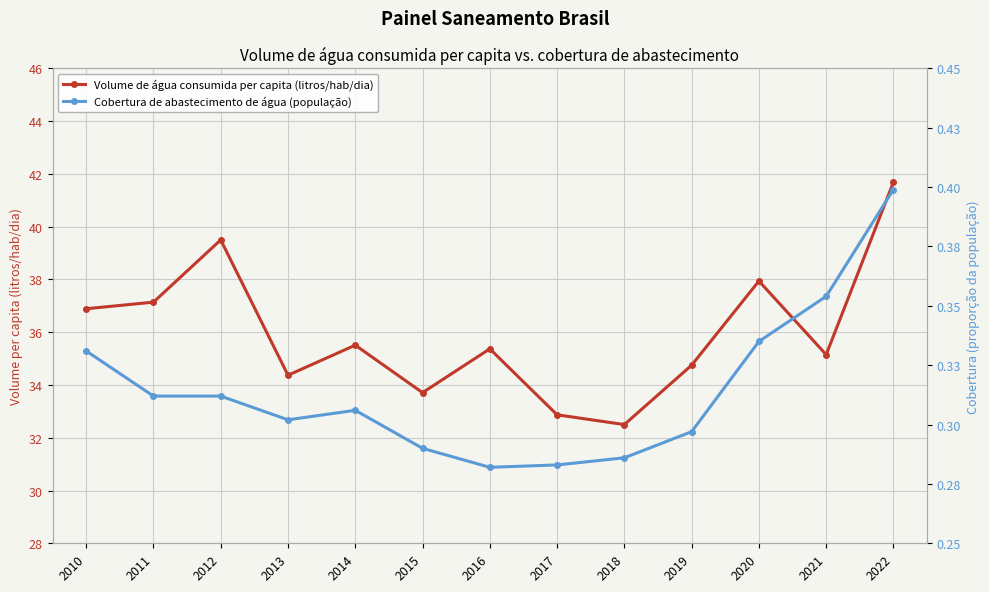

How many Cobertura de abastecimento de água (população) values are between 0 and 1?

13